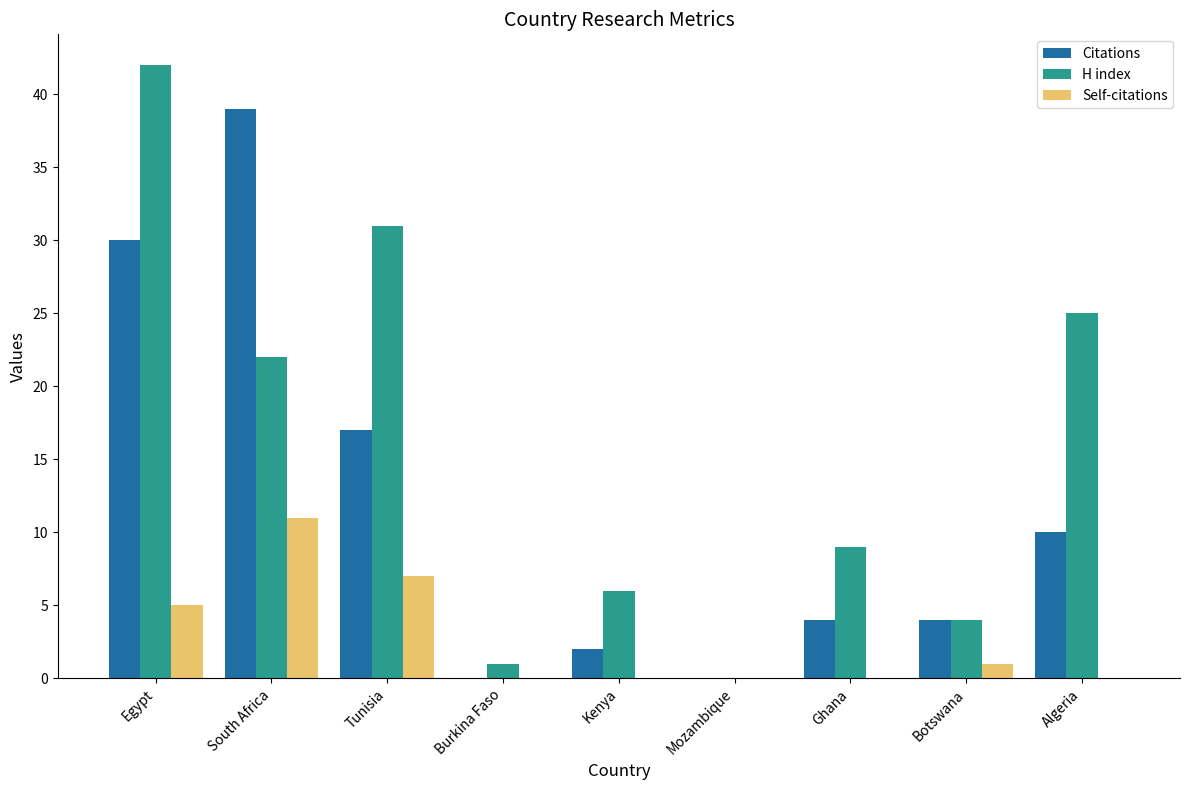

What is the sum of all Self-citations values?

24